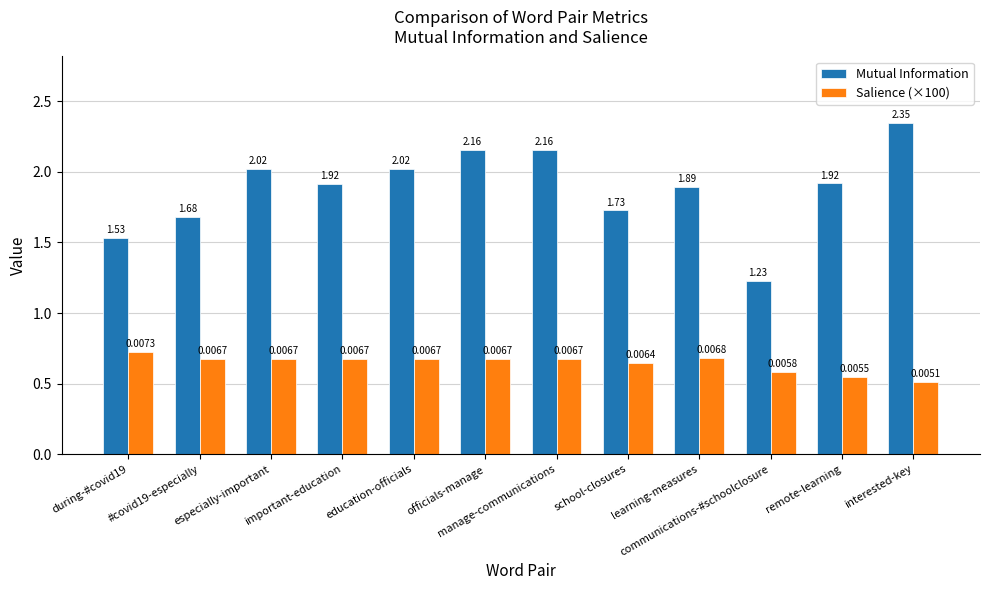

Where is Mutual Information nearest to the value 1?

communications-#schoolclosure